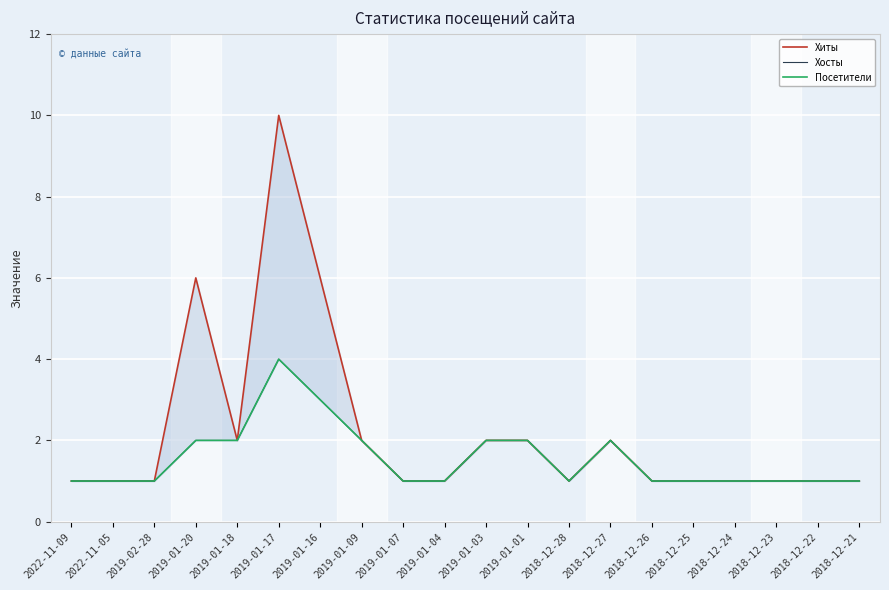

True or false: Хиты and Хосты intersect in this chart.

False